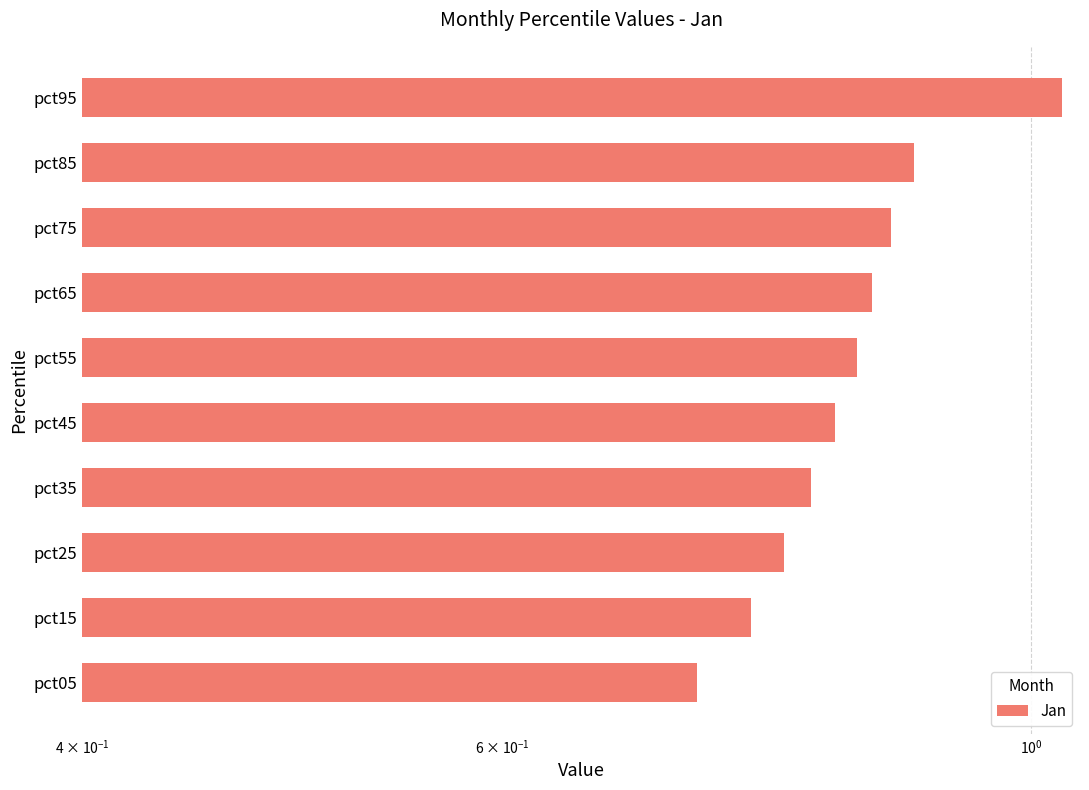

What is the average value?

0.8